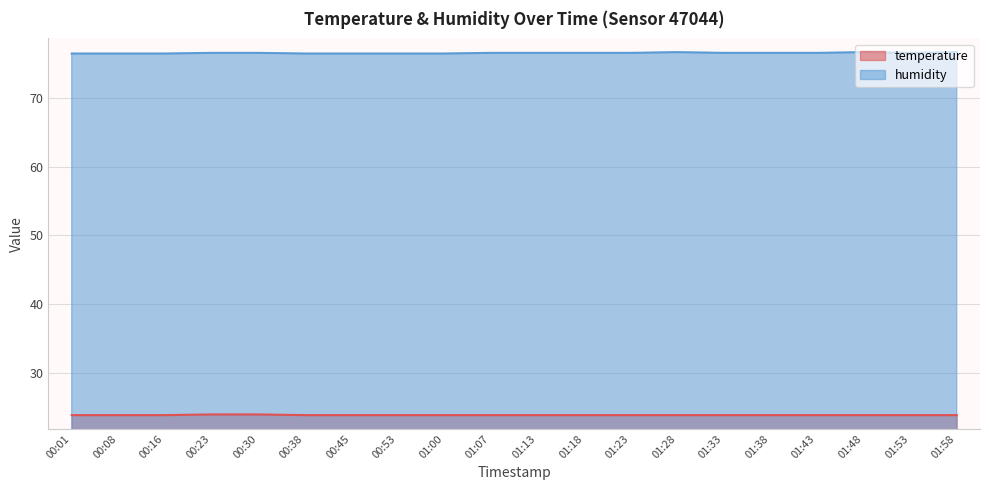

At which category does the chart reach its peak across all series?

01:28